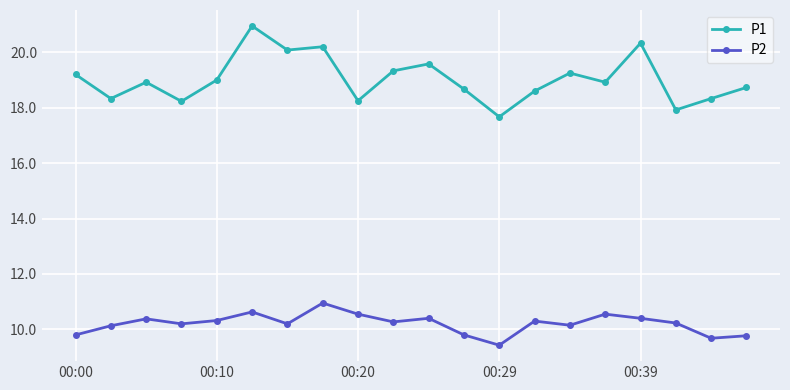

At how many categories does at least one series exceed 17?

20